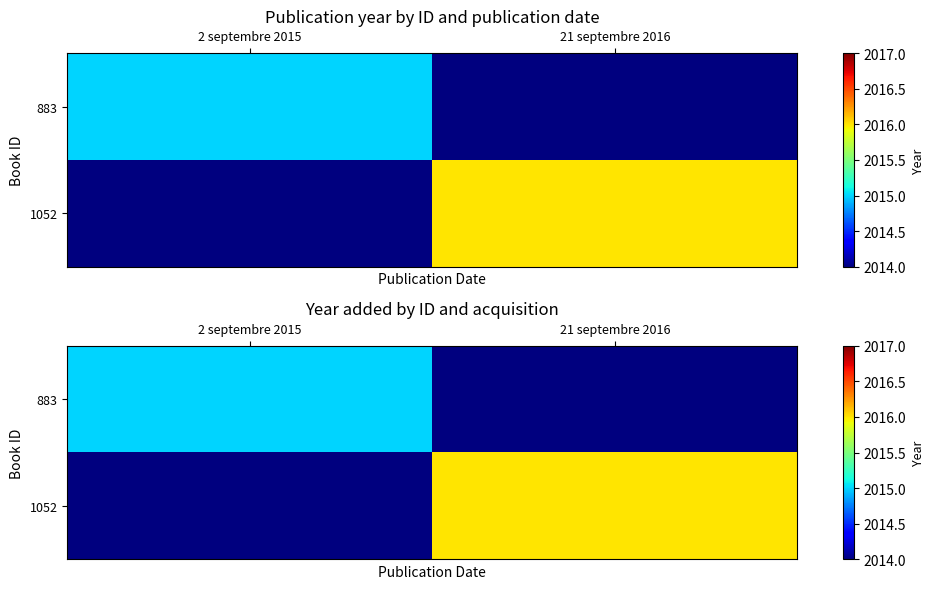

The value of 1052 at 21 septembre 2016 is 2016. True or false?

True